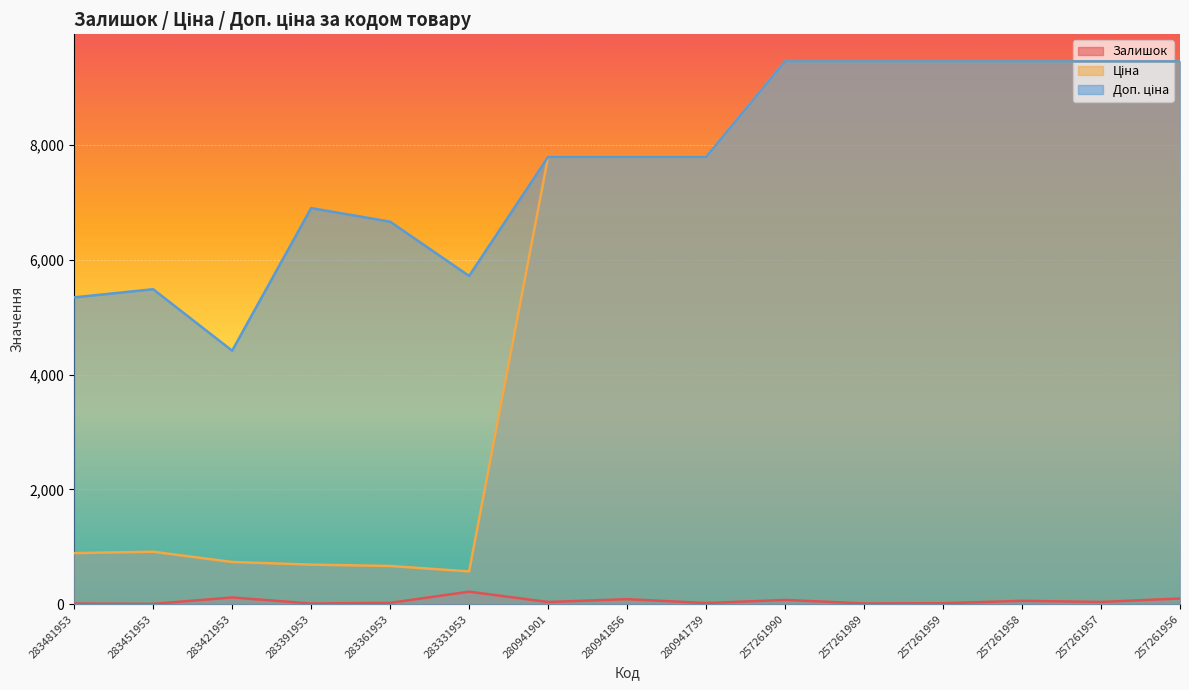

Reading left to right, extract all data points from this chart.

Залишок: 12.0	6.0	118.0	13.0	24.0	219.0	39.0	88.0	21.0	75.0	14.0	18.0	59.0	40.0	100.0
Ціна: 891.2	914.8	736.3	690.2	666.6	572.0	7792.9	7792.9	7792.9	9458.9	9458.9	9458.9	9458.9	9458.9	9458.9
Доп. ціна: 5347.0	5488.9	4418.0	6902.4	6666.0	5720.5	7792.9	7792.9	7792.9	9458.9	9458.9	9458.9	9458.9	9458.9	9458.9